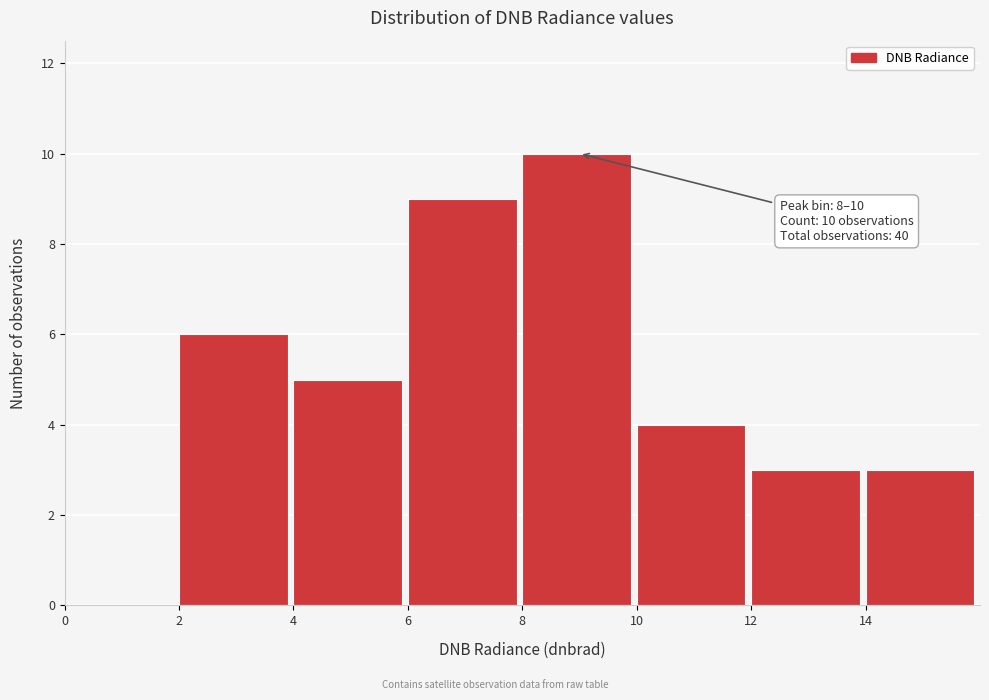

Over which range of the x-axis is the bar tallest?

8 to 10